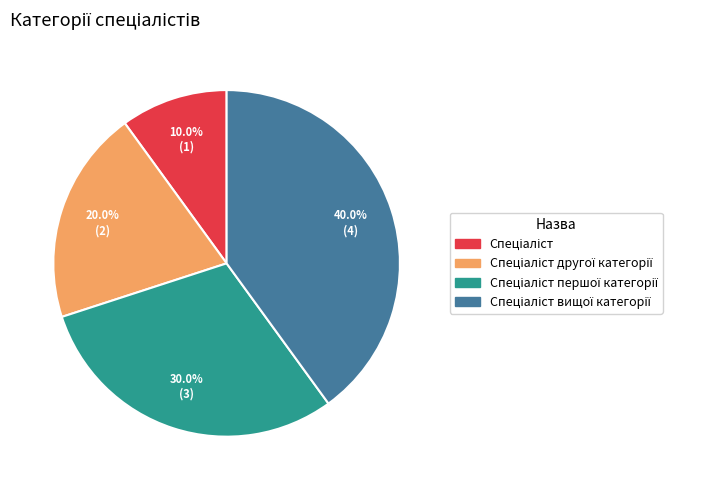

Does any single category account for the majority?

No